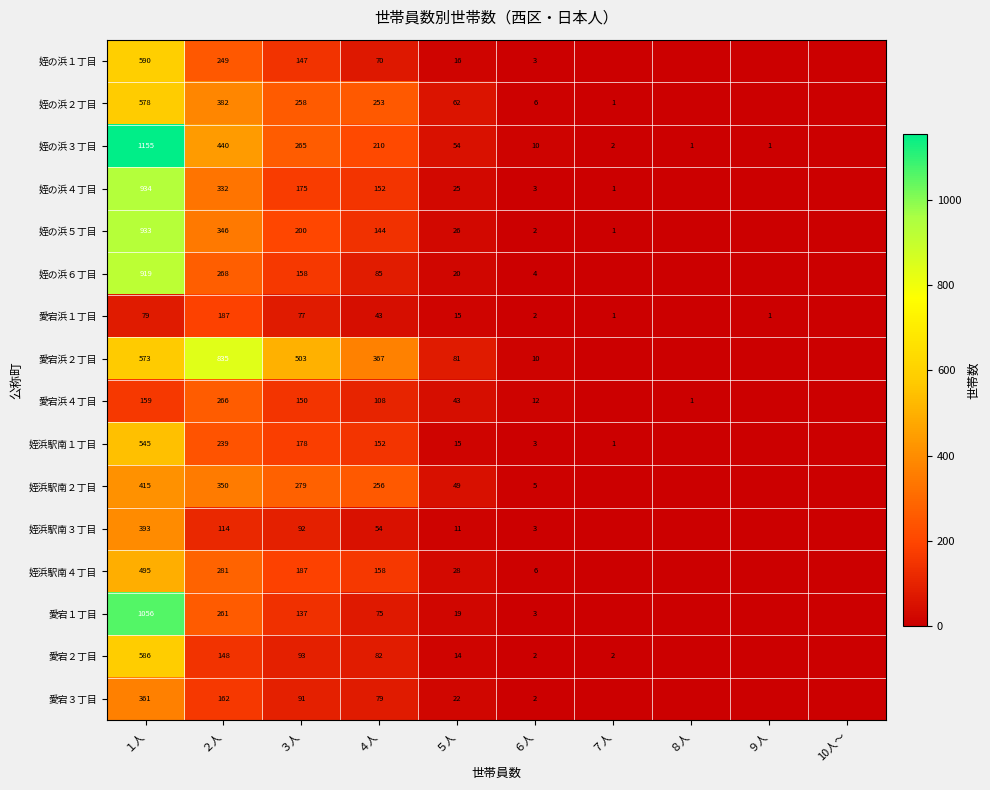

How many series are shown in this chart?

16